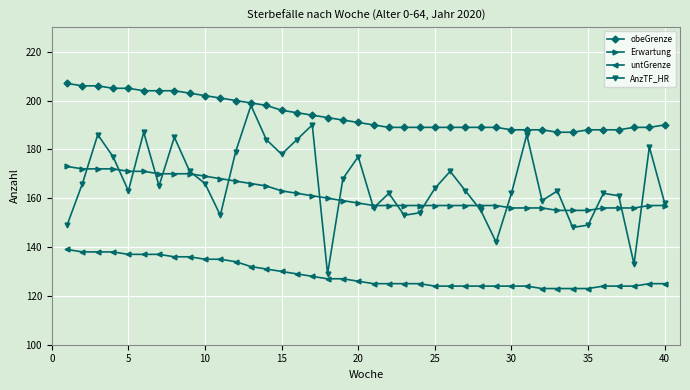

Reading left to right, extract all data points from this chart.

obeGrenze: 207	206	206	205	205	204	204	204	203	202	201	200	199	198	196	195	194	193	192	191	190	189	189	189	189	189	189	189	189	188	188	188	187	187	188	188	188	189	189	190
Erwartung: 173	172	172	172	171	171	170	170	170	169	168	167	166	165	163	162	161	160	159	158	157	157	157	157	157	157	157	157	157	156	156	156	155	155	155	156	156	156	157	157
untGrenze: 139	138	138	138	137	137	137	136	136	135	135	134	132	131	130	129	128	127	127	126	125	125	125	125	124	124	124	124	124	124	124	123	123	123	123	124	124	124	125	125
AnzTF_HR: 149	166	186	177	163	187	165	185	171	166	153	179	198	184	178	184	190	129	168	177	156	162	153	154	164	171	163	155	142	162	186	159	163	148	149	162	161	133	181	158